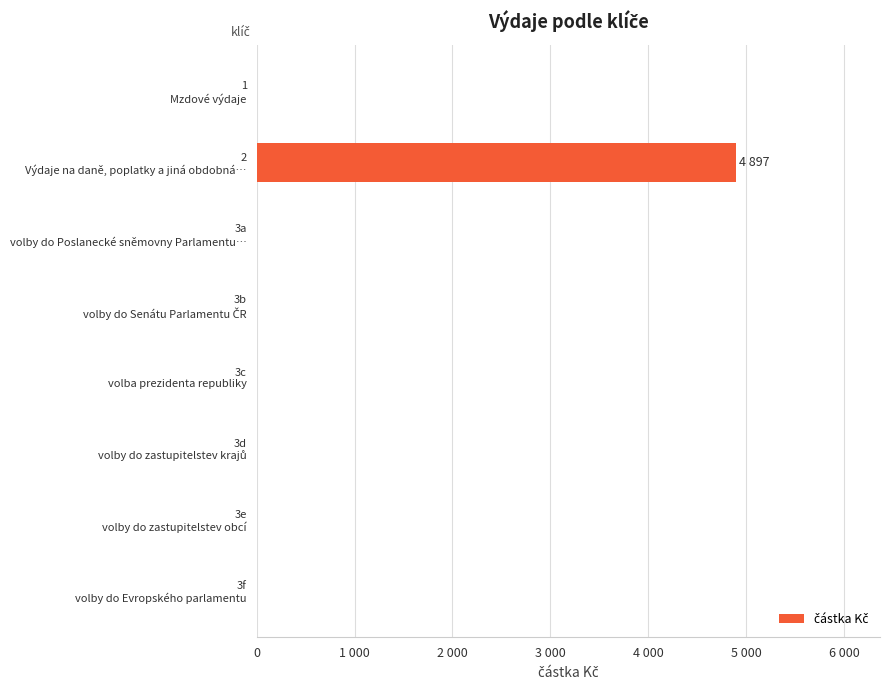

Are the bars horizontal?

Yes